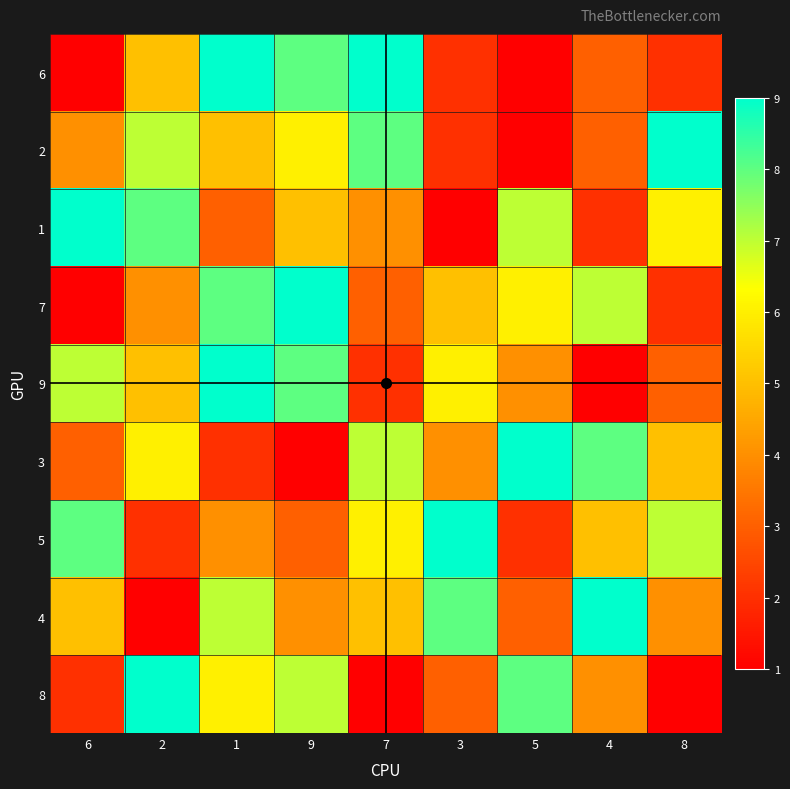

At which category is the sum across all series the highest?

1